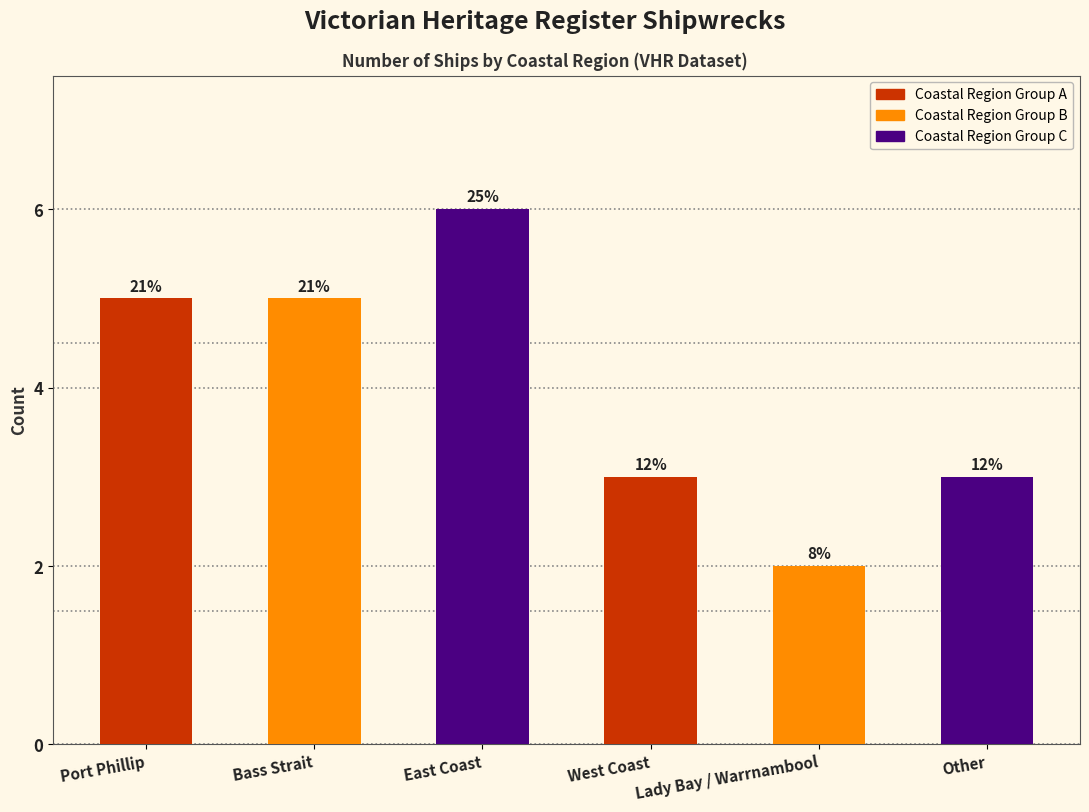

What is the label of the 1st bar from the left?

Port Phillip